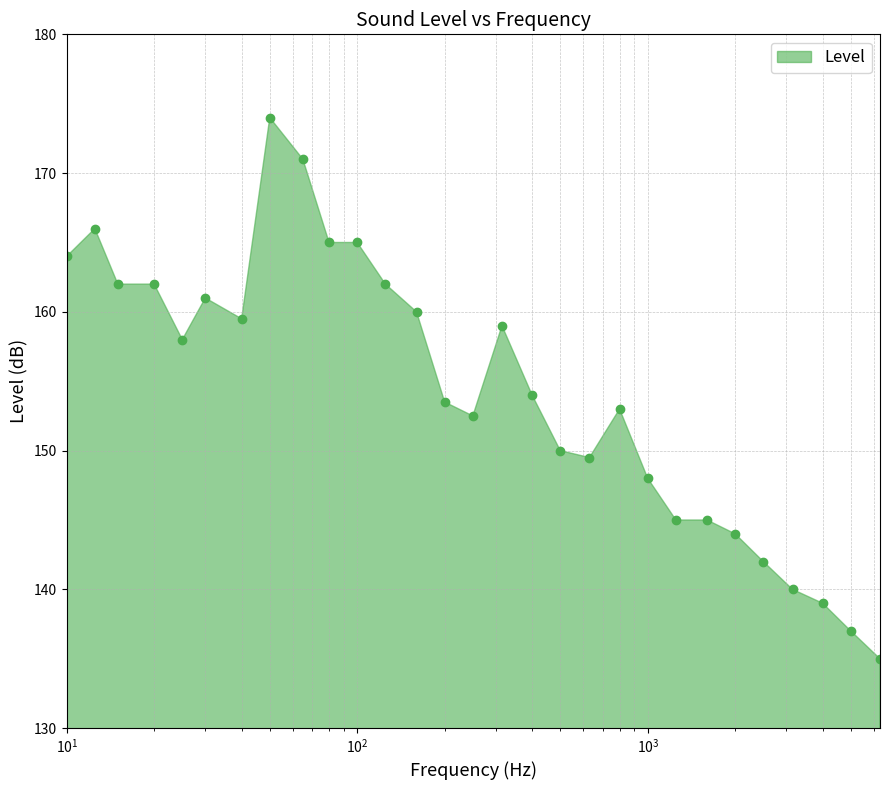

What is the difference between the maximum and minimum values?

39.0